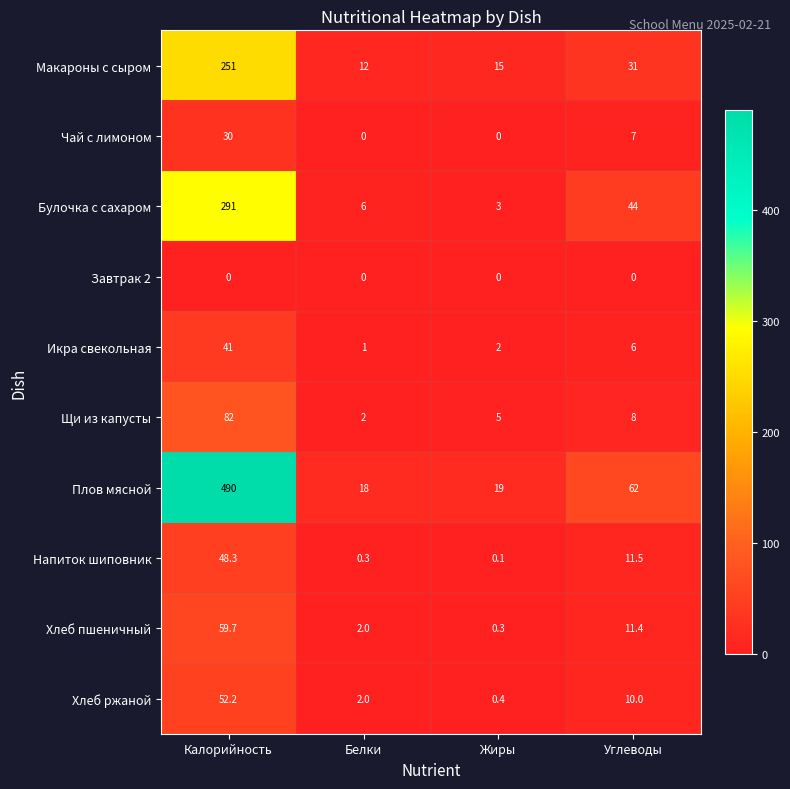

At which label is Хлеб ржаной closest to 26?

Углеводы